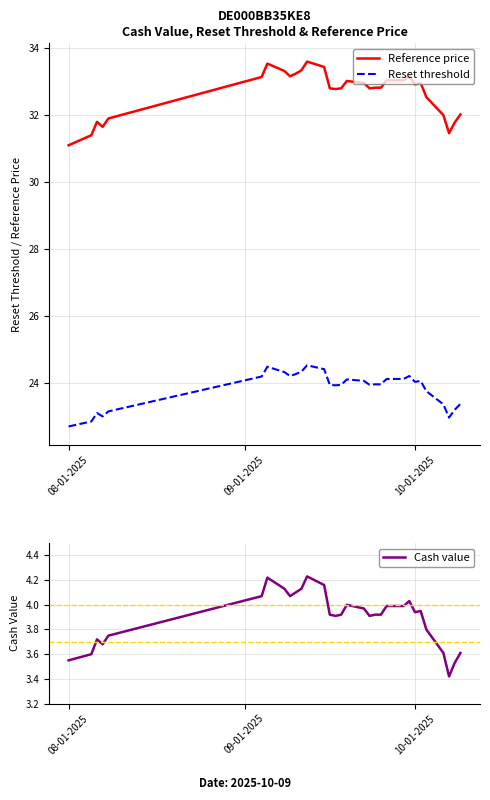

How many interior local peaks does the Reference price series have?

6